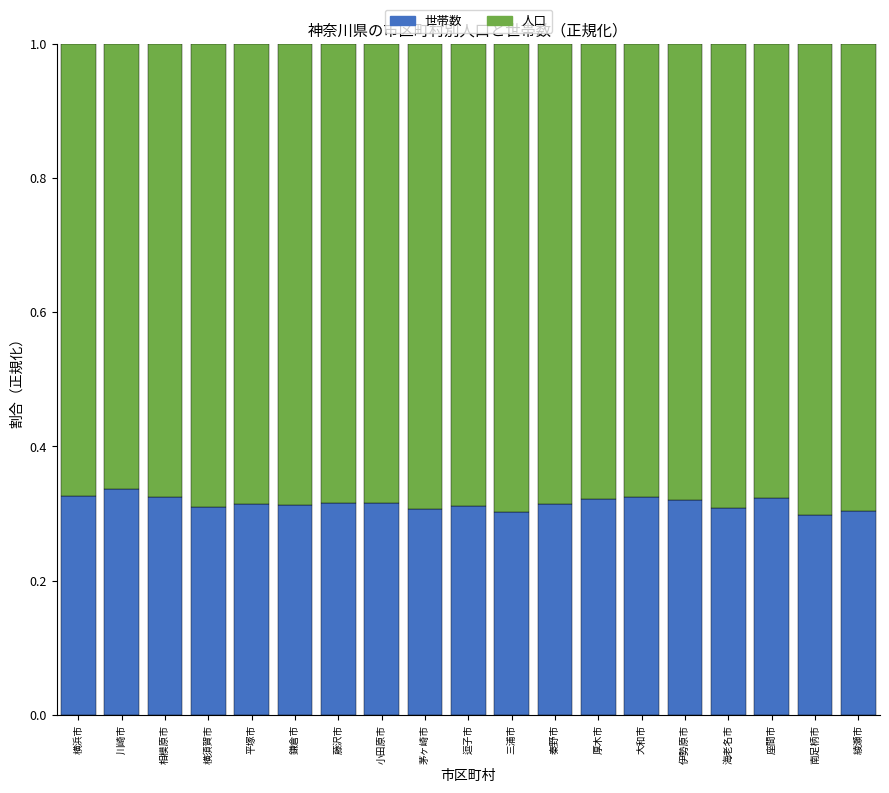

What is the sum of the 世帯数 values at 三浦市 and 逗子市?

0.6